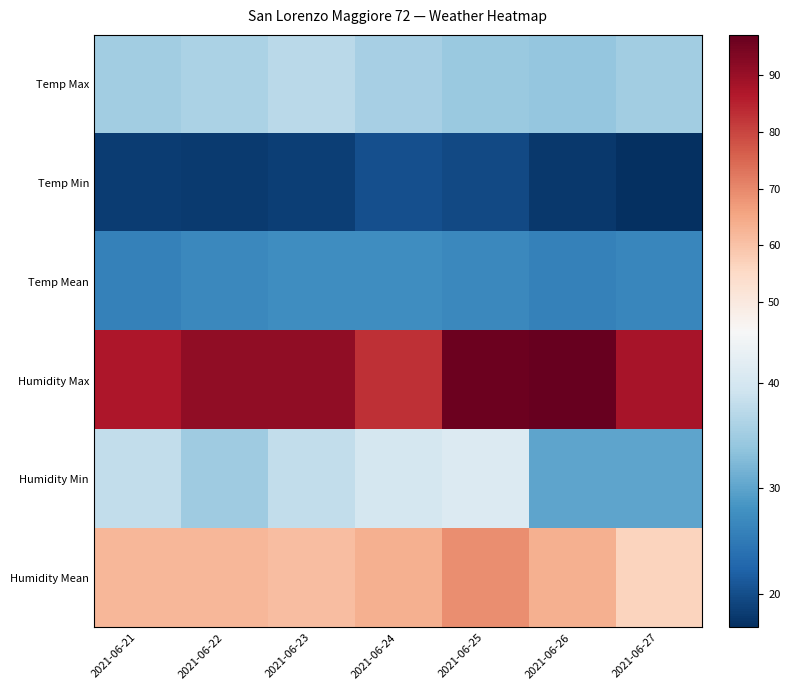

Which category has the highest value across all series?

2021-06-26